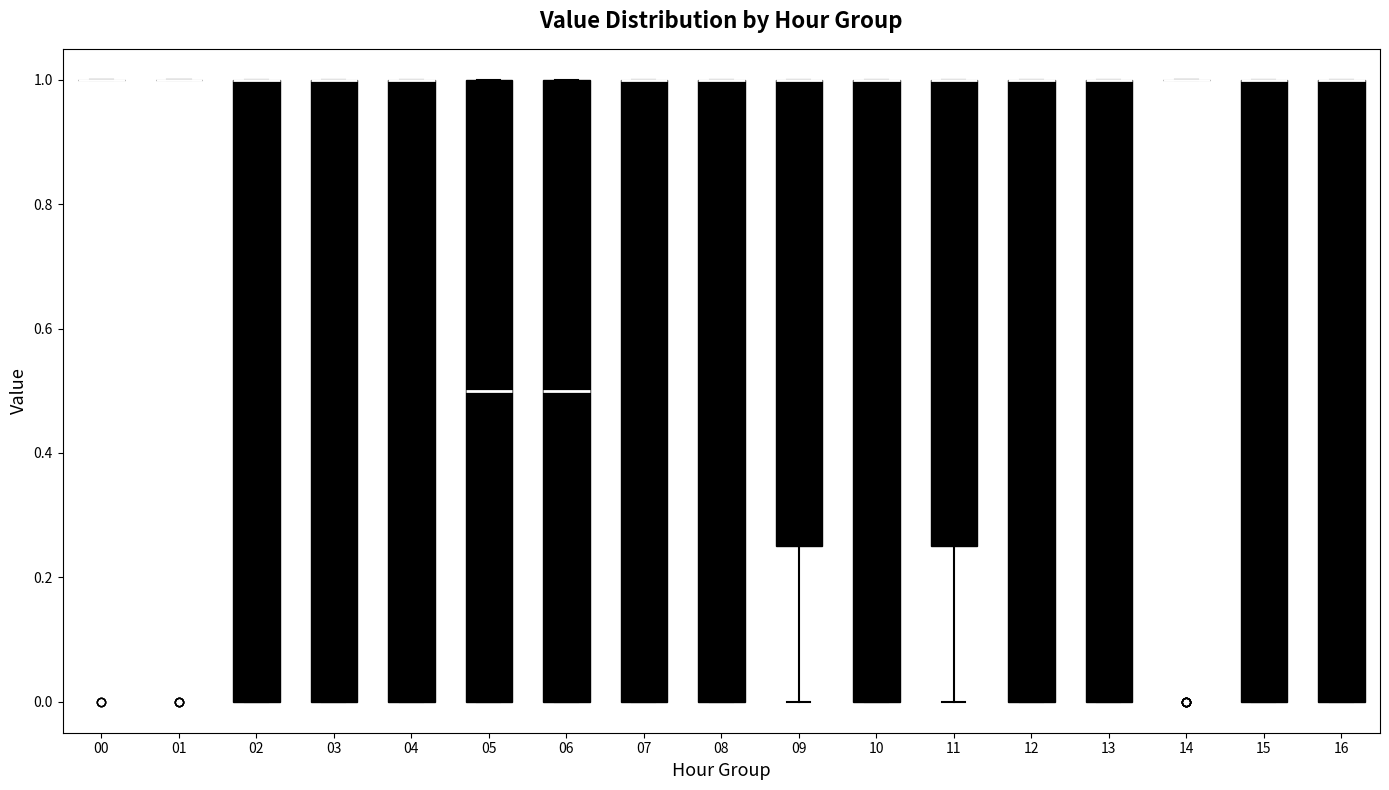

Reading left to right, transcribe this box plot: for each box, give where its median line is, the range the box spans, and where its two whiskers end, as read against the y-axis. The values are not printed on the chart, so give them approximately, as read against the axis.

00: box collapsed to a line at 1.00, whiskers 1.00 to 1.00
01: box collapsed to a line at 1.00, whiskers 1.00 to 1.00
02: median 1.00 (drawn on the box's upper edge), box 0.00 to 1.00, whiskers 0.00 to 1.00
03: median 1.00 (drawn on the box's upper edge), box 0.00 to 1.00, whiskers 0.00 to 1.00
04: median 1.00 (drawn on the box's upper edge), box 0.00 to 1.00, whiskers 0.00 to 1.00
05: median 0.50, box 0.00 to 1.00, whiskers 0.00 to 1.00
06: median 0.50, box 0.00 to 1.00, whiskers 0.00 to 1.00
07: median 1.00 (drawn on the box's upper edge), box 0.00 to 1.00, whiskers 0.00 to 1.00
08: median 1.00 (drawn on the box's upper edge), box 0.00 to 1.00, whiskers 0.00 to 1.00
09: median 1.00 (drawn on the box's upper edge), box 0.26 to 1.00, whiskers 0.00 to 1.00
10: median 1.00 (drawn on the box's upper edge), box 0.00 to 1.00, whiskers 0.00 to 1.00
11: median 1.00 (drawn on the box's upper edge), box 0.26 to 1.00, whiskers 0.00 to 1.00
12: median 1.00 (drawn on the box's upper edge), box 0.00 to 1.00, whiskers 0.00 to 1.00
13: median 1.00 (drawn on the box's upper edge), box 0.00 to 1.00, whiskers 0.00 to 1.00
14: box collapsed to a line at 1.00, whiskers 1.00 to 1.00
15: median 1.00 (drawn on the box's upper edge), box 0.00 to 1.00, whiskers 0.00 to 1.00
16: median 1.00 (drawn on the box's upper edge), box 0.00 to 1.00, whiskers 0.00 to 1.00